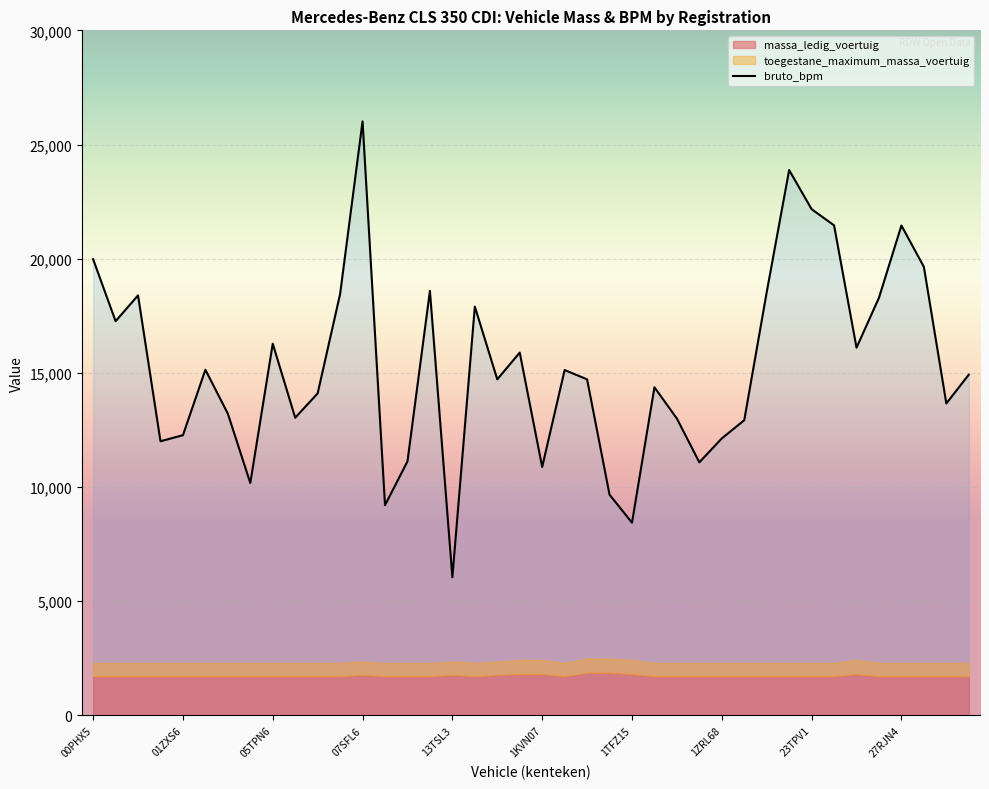

Which category has the lowest value in the bruto_bpm series?

13TSL3